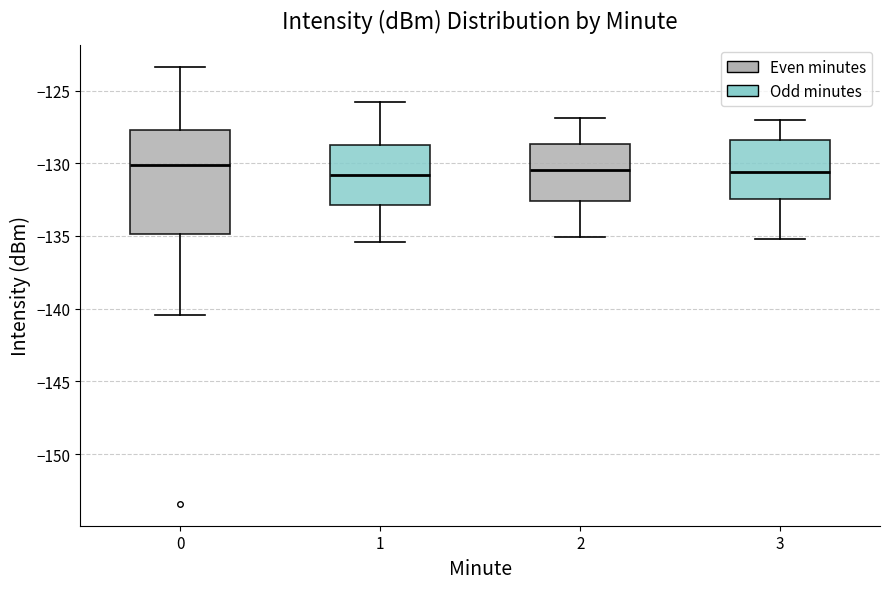

Where does the lower whisker of the box at x = 3 end on the y-axis? The values are not printed on the chart, so give them approximately, as read against the axis.

-135.0